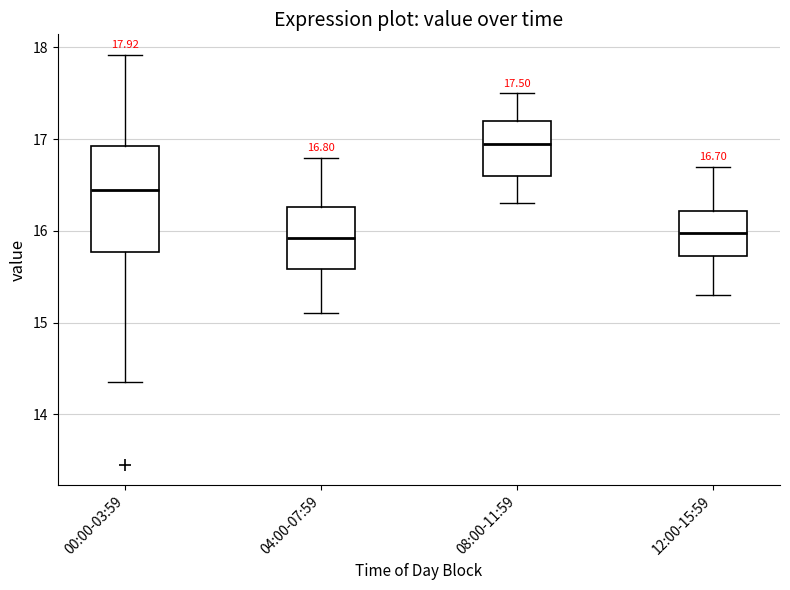

Comparing the boxes themselves (not the whiskers), which one is the tallest?

00:00-03:59